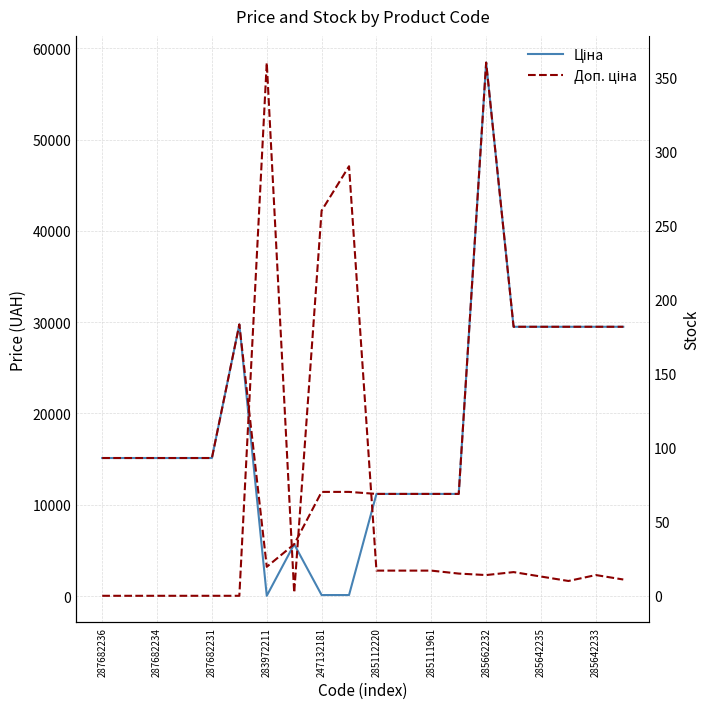

True or false: Доп. ціна has a value of 49896.3 at 19.

False